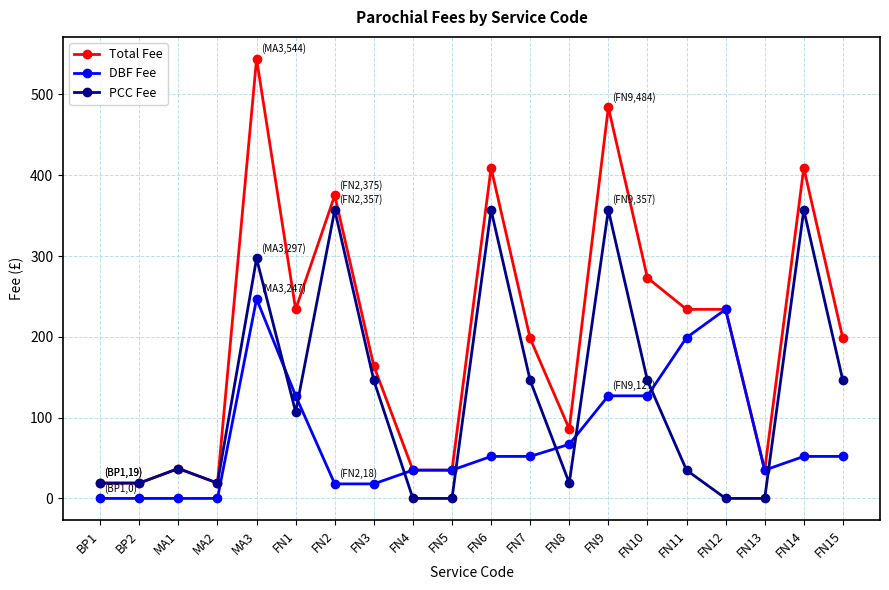

What are all the series names shown in the legend?

Total Fee, DBF Fee, PCC Fee